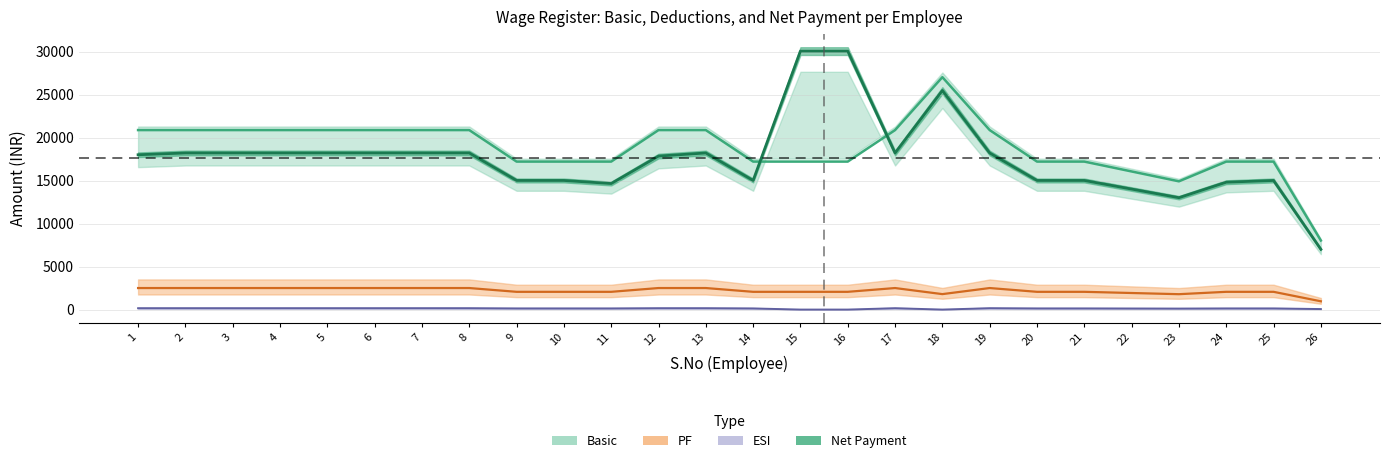

How many values in ESI are above zero?

23